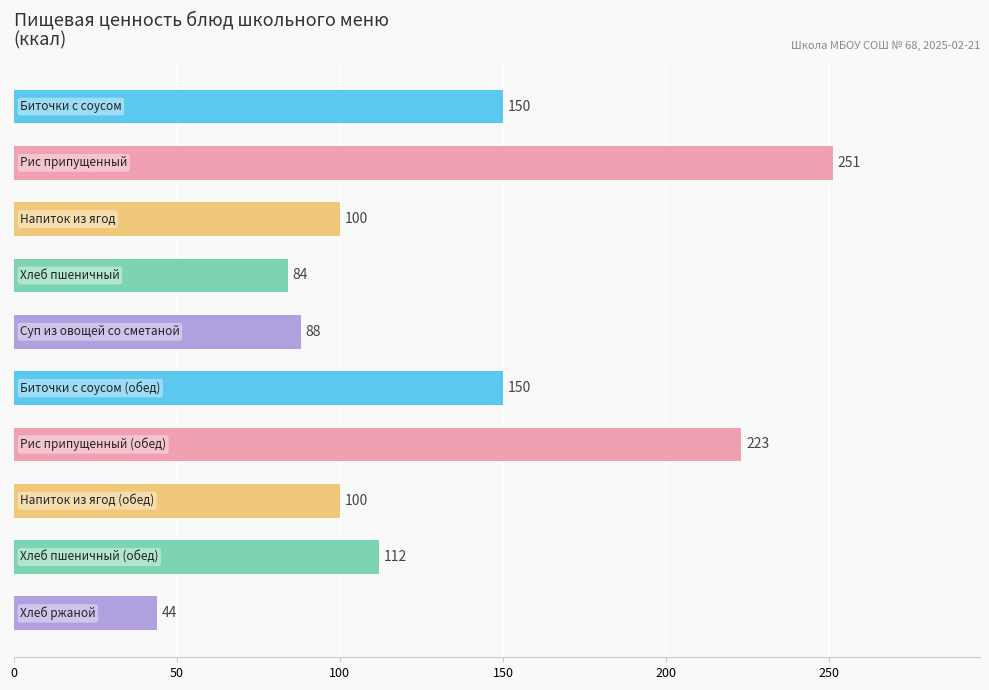

What is the difference between the second highest and minimum values?

179